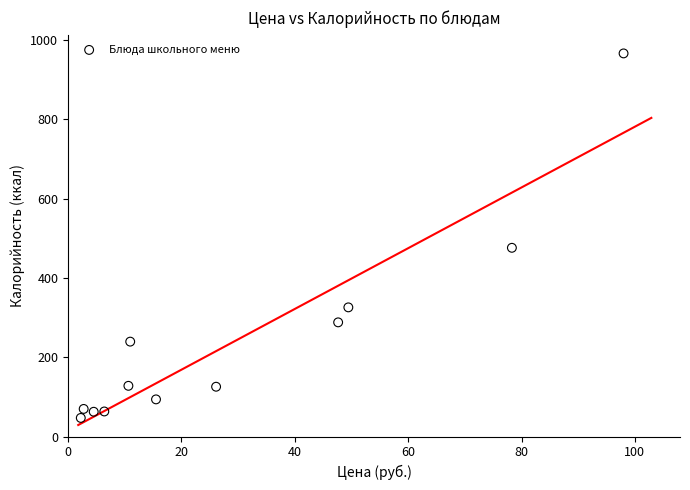

What Y value in the scatter plot is closest to 506?

476.1